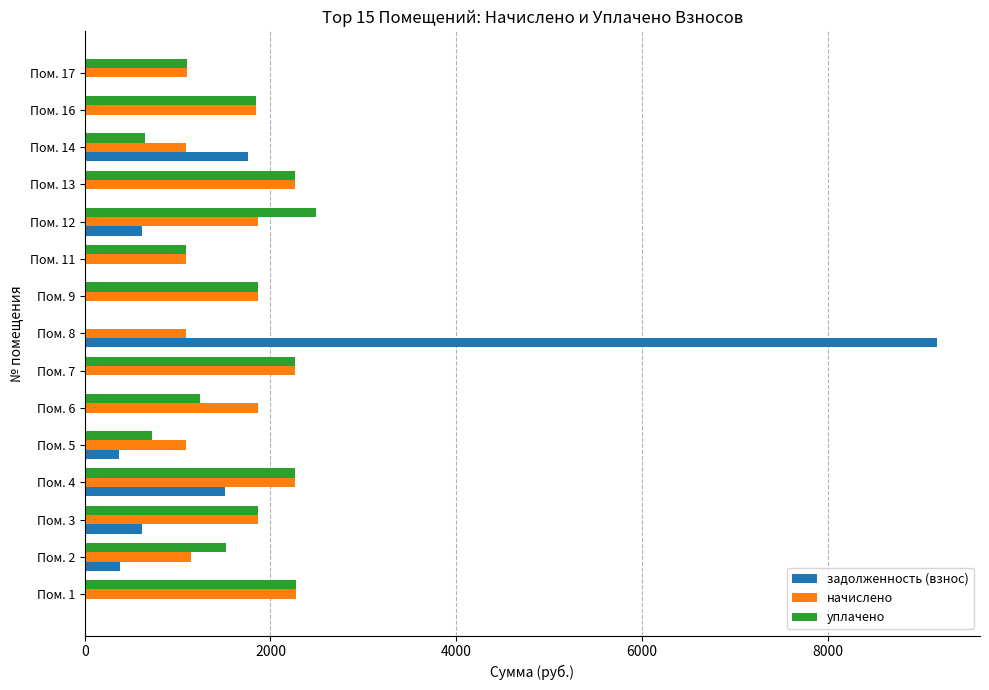

How many data points in начислено are above 1861?

8